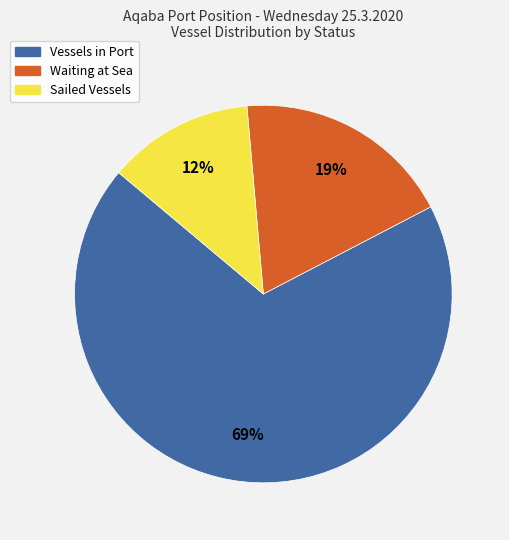

To the nearest percent, what portion does Waiting at Sea represent?

19%